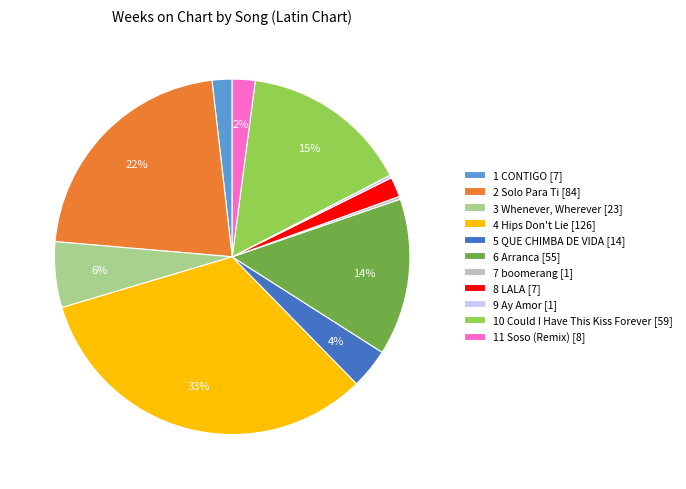

Is there a majority slice in this chart?

No